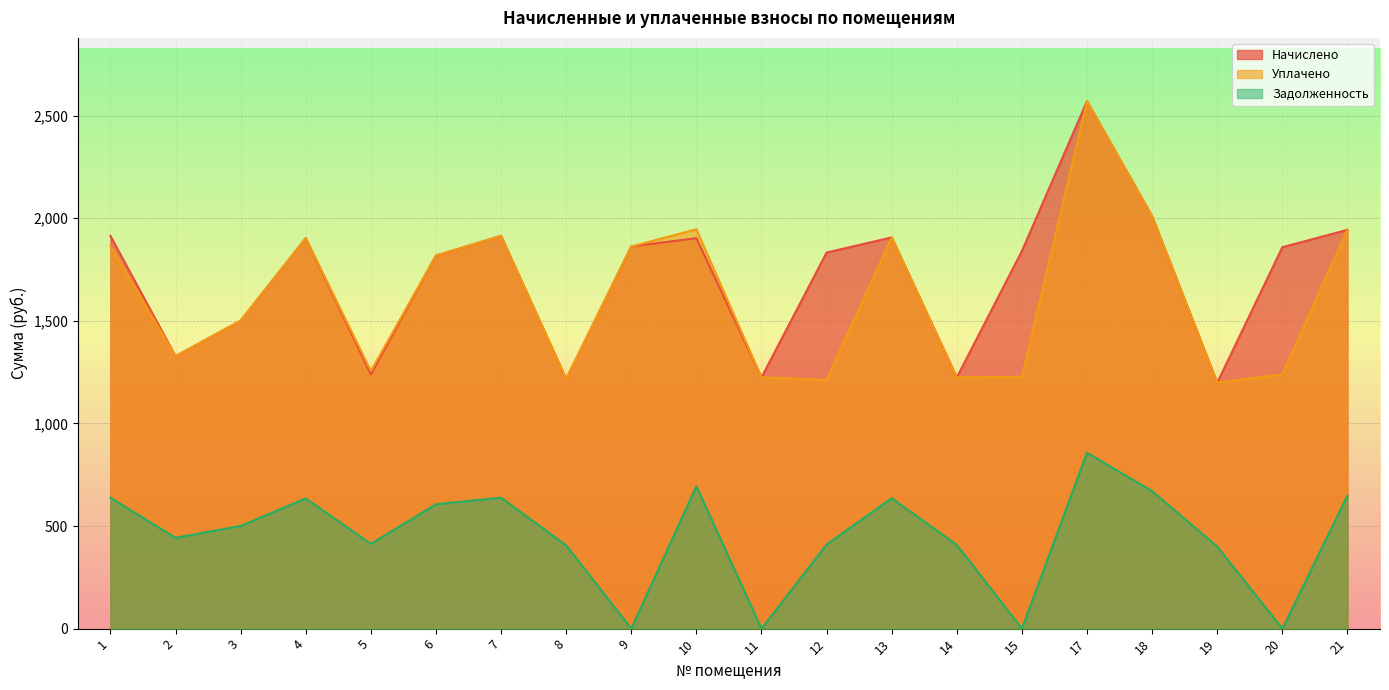

What is the difference between the Задолженность values at 20 and 7?

637.9